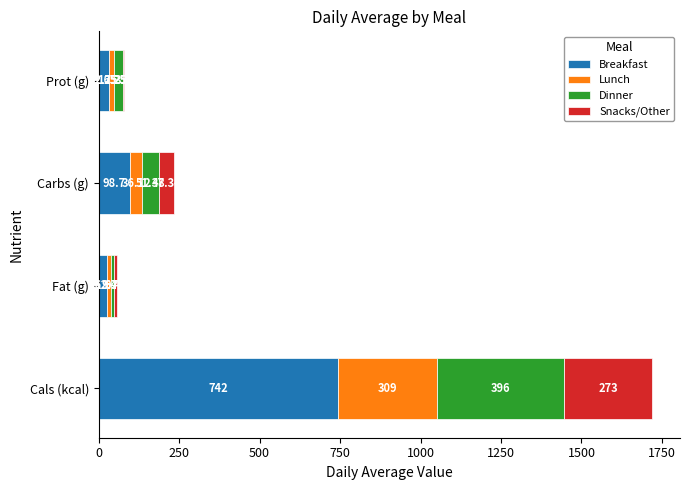

Where is Breakfast nearest to the value 384?

Carbs (g)